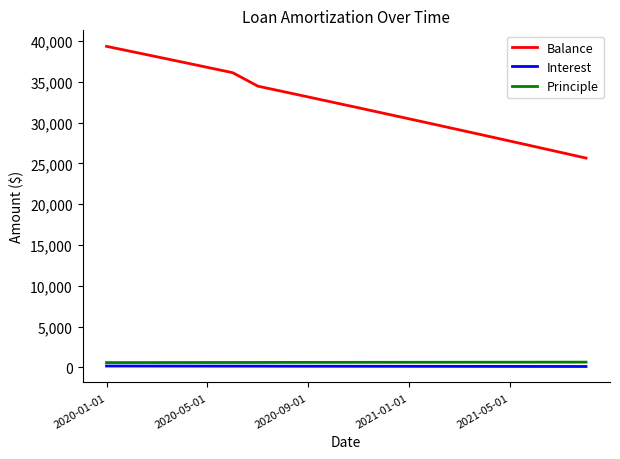

What is the minimum value for Balance?

25662.7